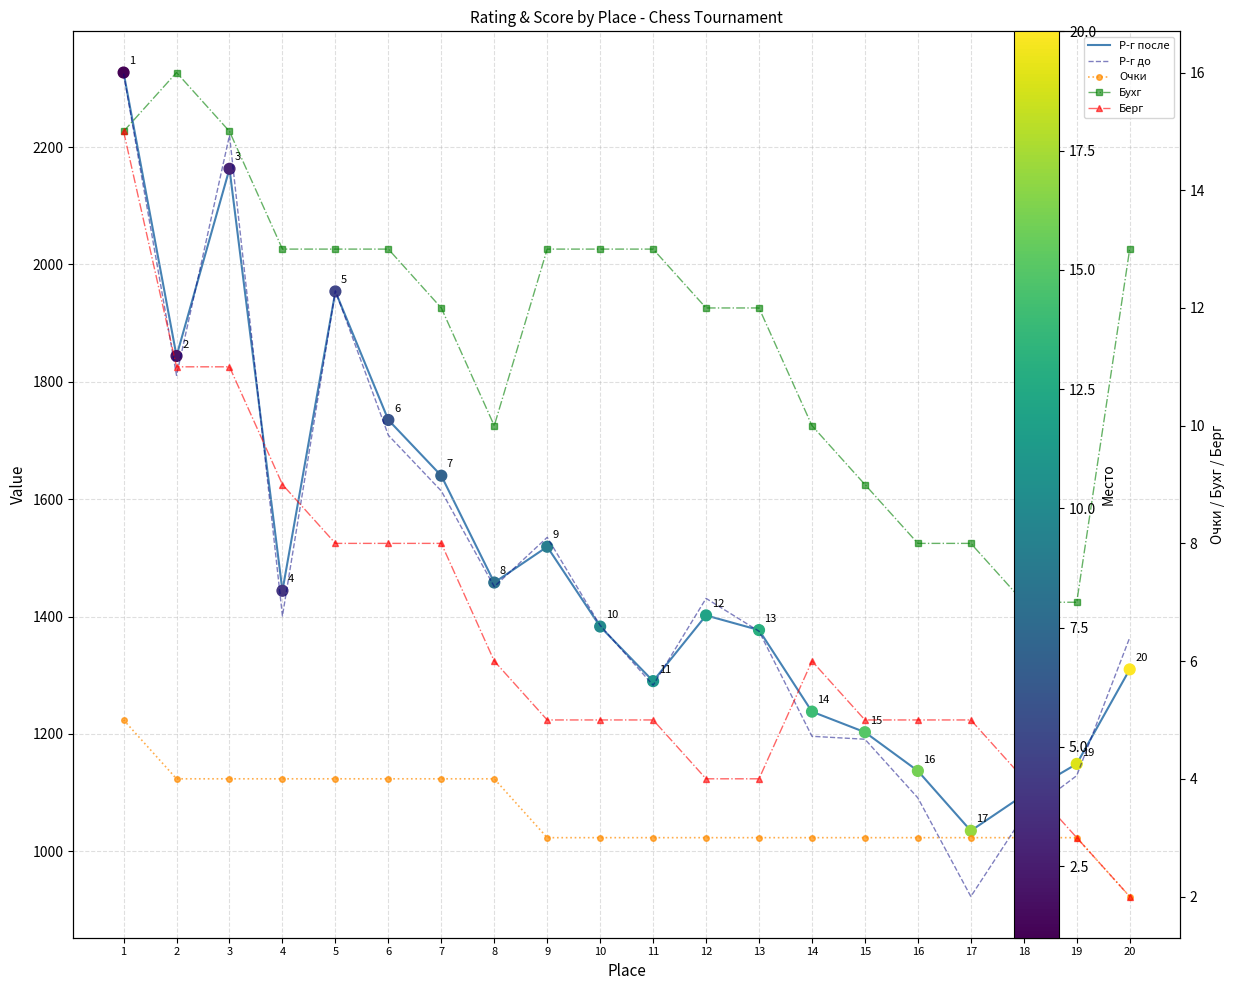

At which category is the sum across all series the highest?

1